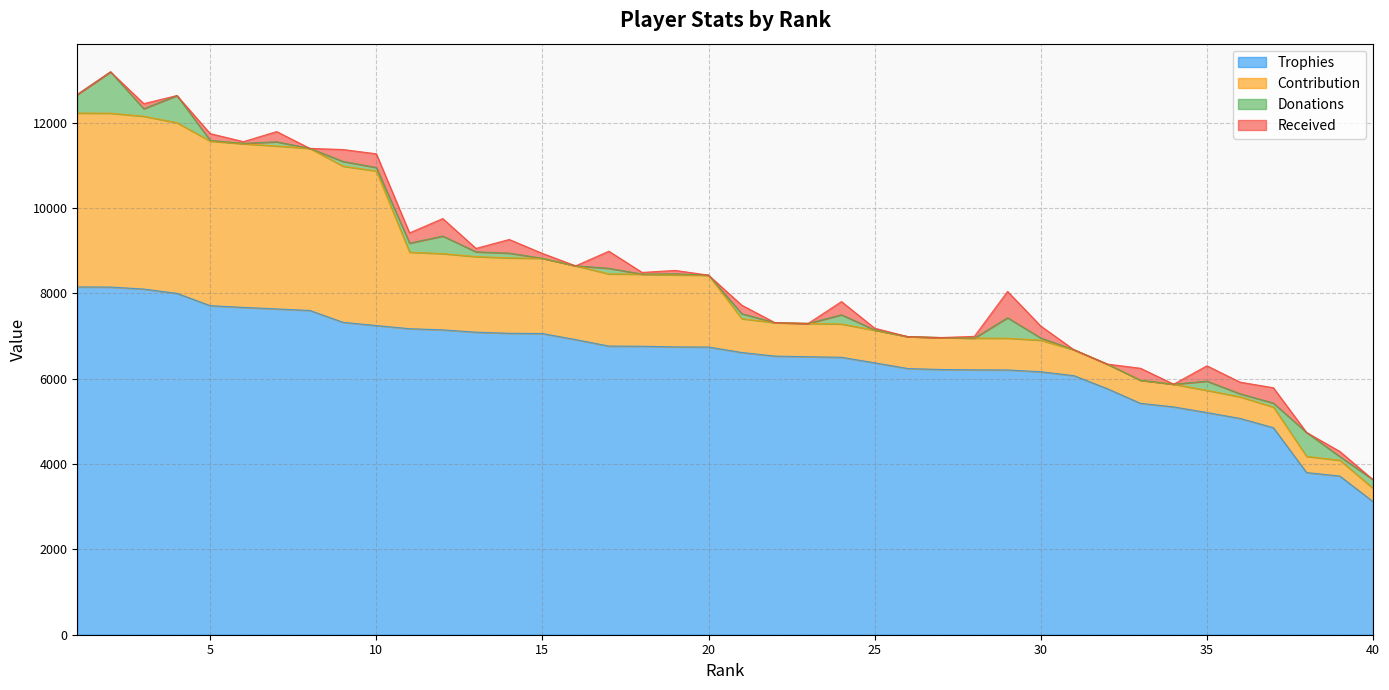

Reading left to right, extract all data points from this chart.

Trophies: 8151	8148	8101	8000	7712	7671	7636	7599	7321	7246	7172	7145	7090	7065	7058	6916	6765	6761	6746	6742	6614	6530	6515	6502	6372	6238	6216	6208	6205	6163	6071	5767	5423	5339	5207	5069	4852	3800	3719	3120
Contribution: 4075	4074	4050	4000	3856	3835	3818	3799	3660	3623	1793	1786	1772	1766	1764	1729	1691	1690	1686	1685	793	783	781	780	764	748	745	744	744	739	607	576	542	533	520	506	485	380	371	312
Donations: 435	970	176	636	16	10	98	0	110	82	212	412	112	112	0	0	132	0	26	0	116	0	0	216	8	0	4	0	480	52	0	0	0	0	216	72	92	560	86	202
Received: 0	0	120	0	160	40	240	0	280	320	240	410	80	320	114	0	400	40	80	0	200	0	0	310	40	0	0	40	616	280	0	0	280	0	360	272	360	0	120	0